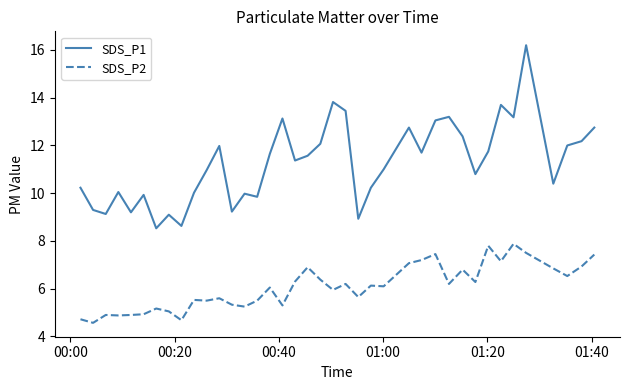

Which series has the largest range (max minus min)?

SDS_P1